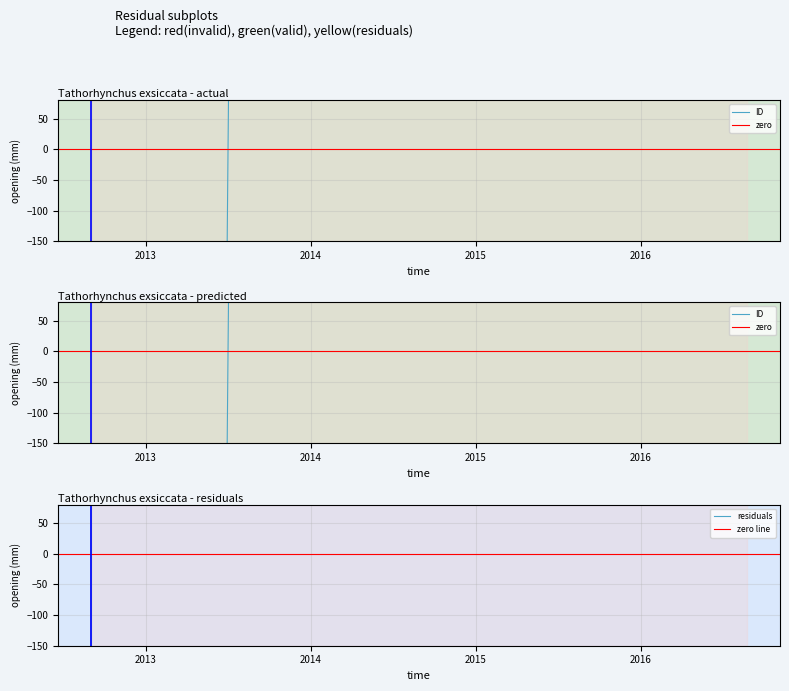

What is the difference between the maximum and second lowest values?

116277